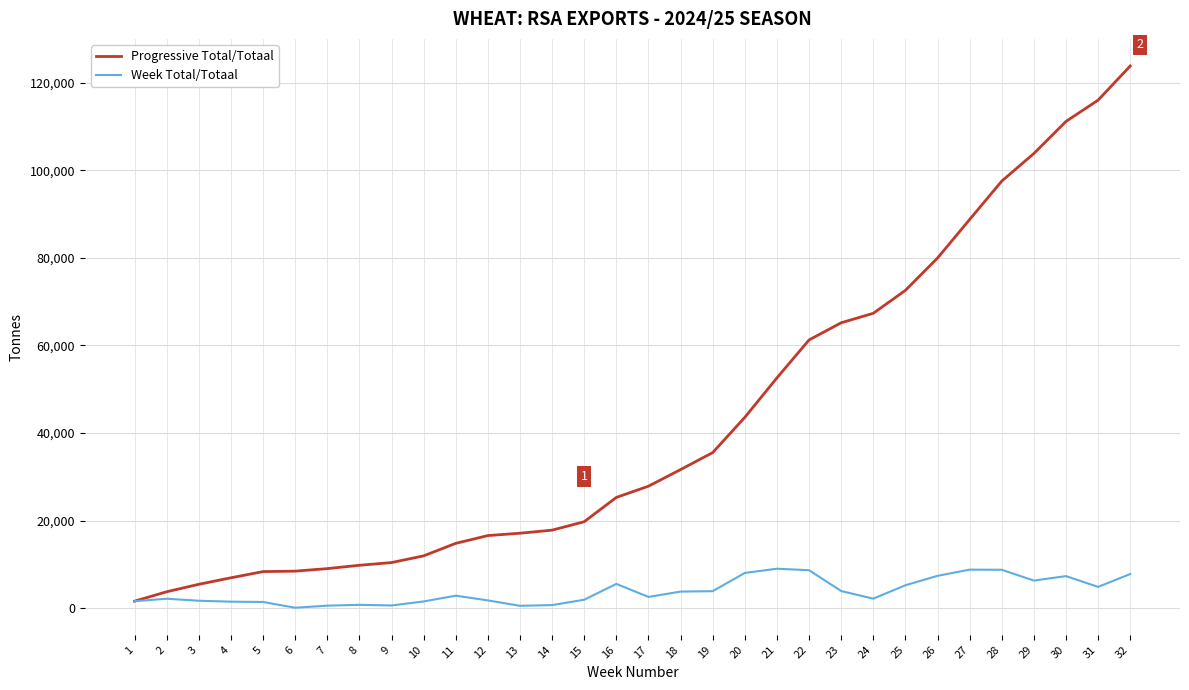

What is the highest value of the Progressive Total/Totaal series?

123847